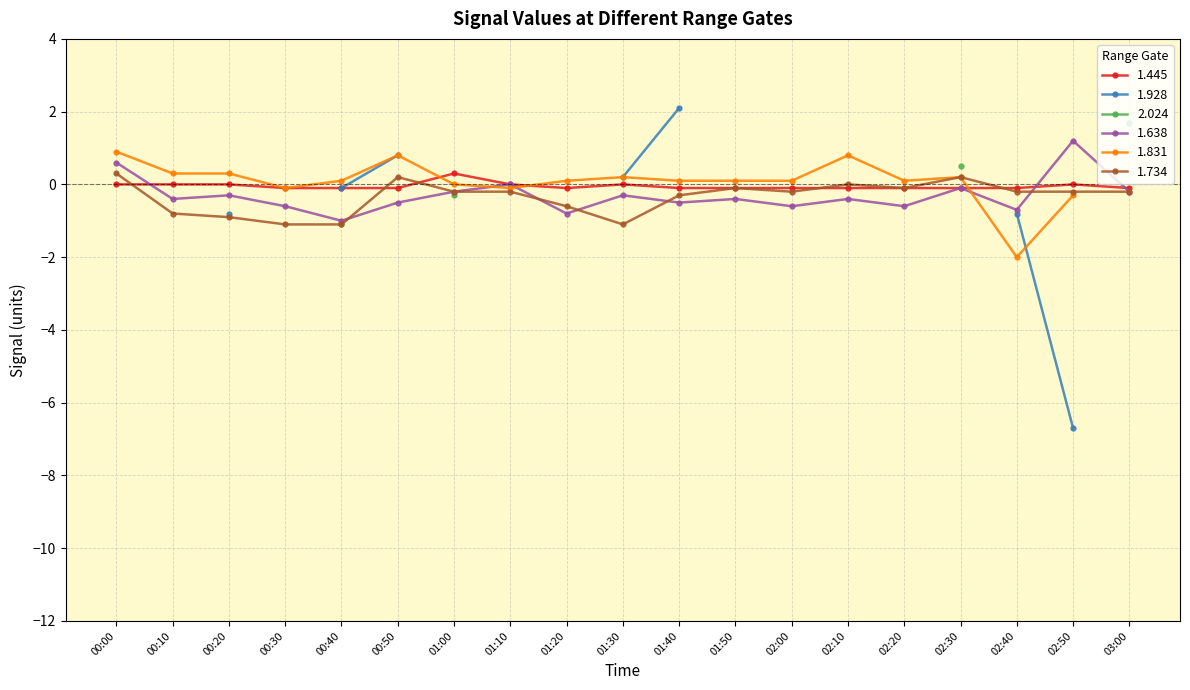

At which label is 1.638 closest to 0?

01:10